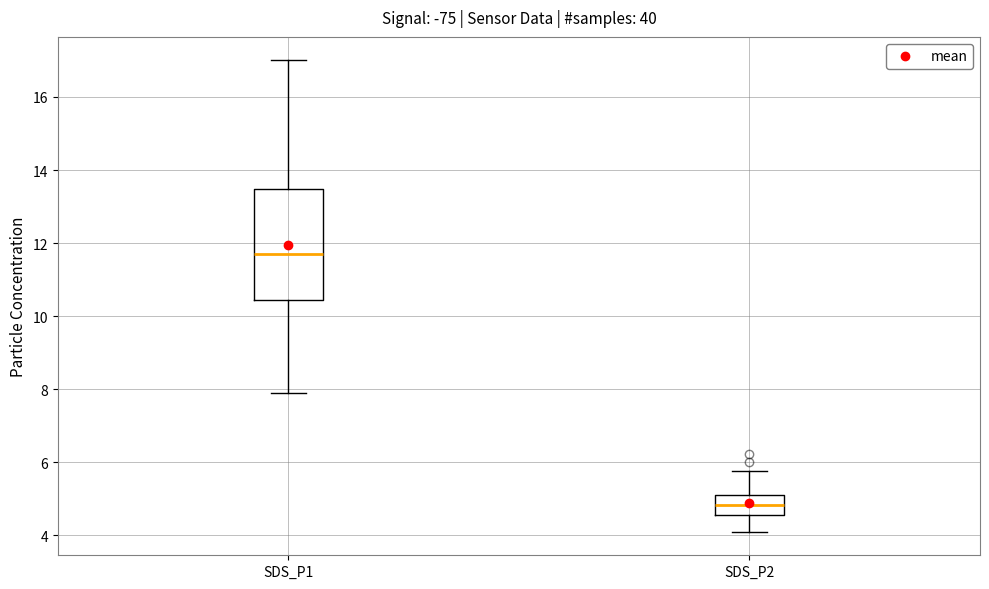

Reading left to right, transcribe this box plot: for each box, give where its median line is, the range the box spans, and where its two whiskers end, as read against the y-axis. The values are not printed on the chart, so give them approximately, as read against the axis.

SDS_P1: median 11.6, box 10.4 to 13.4, whiskers 8.0 to 17.0
SDS_P2: median 4.8, box 4.6 to 5.2, whiskers 4.2 to 5.8